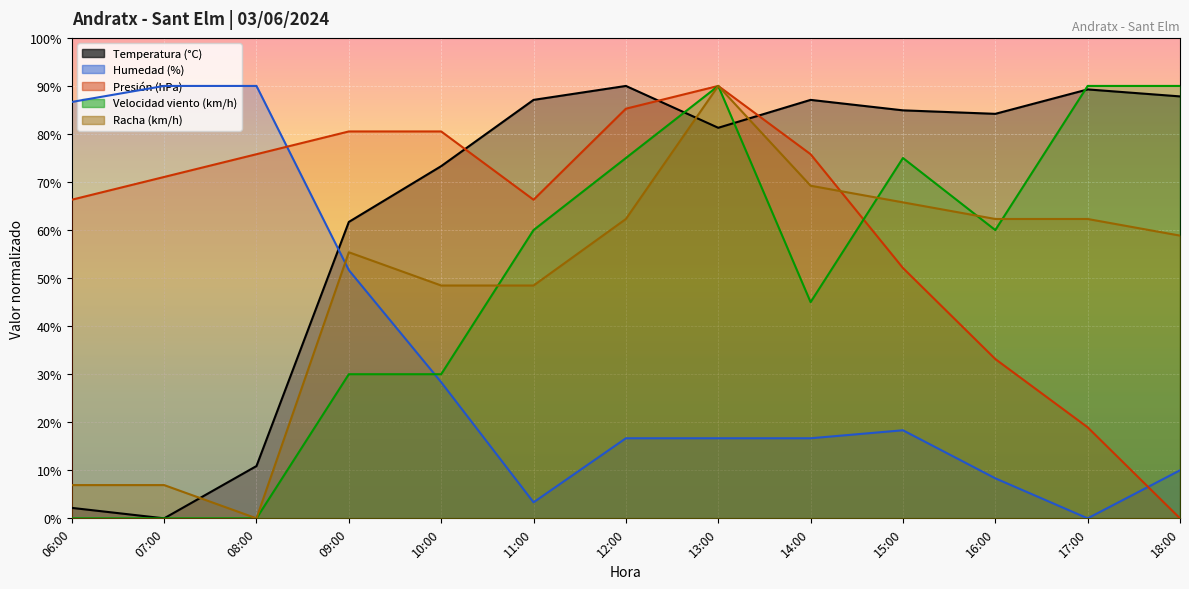

Reading left to right, transcribe all the data shown in this chart.

Temperatura (°C): 06:00=2.2	07:00=0.0	08:00=10.9	09:00=61.7	10:00=73.3	11:00=87.1	12:00=90.0	13:00=81.3	14:00=87.1	15:00=84.9	16:00=84.2	17:00=89.3	18:00=87.8
Humedad (%): 06:00=86.7	07:00=90.0	08:00=90.0	09:00=51.7	10:00=28.3	11:00=3.3	12:00=16.7	13:00=16.7	14:00=16.7	15:00=18.3	16:00=8.3	17:00=0.0	18:00=10.0
Presión (hPa): 06:00=66.3	07:00=71.1	08:00=75.8	09:00=80.5	10:00=80.5	11:00=66.3	12:00=85.3	13:00=90.0	14:00=75.8	15:00=52.1	16:00=33.2	17:00=18.9	18:00=0.0
Velocidad viento (km/h): 06:00=0.0	07:00=0.0	08:00=0.0	09:00=30.0	10:00=30.0	11:00=60.0	12:00=75.0	13:00=90.0	14:00=45.0	15:00=75.0	16:00=60.0	17:00=90.0	18:00=90.0
Racha (km/h): 06:00=6.9	07:00=6.9	08:00=0.0	09:00=55.4	10:00=48.5	11:00=48.5	12:00=62.3	13:00=90.0	14:00=69.2	15:00=65.8	16:00=62.3	17:00=62.3	18:00=58.8